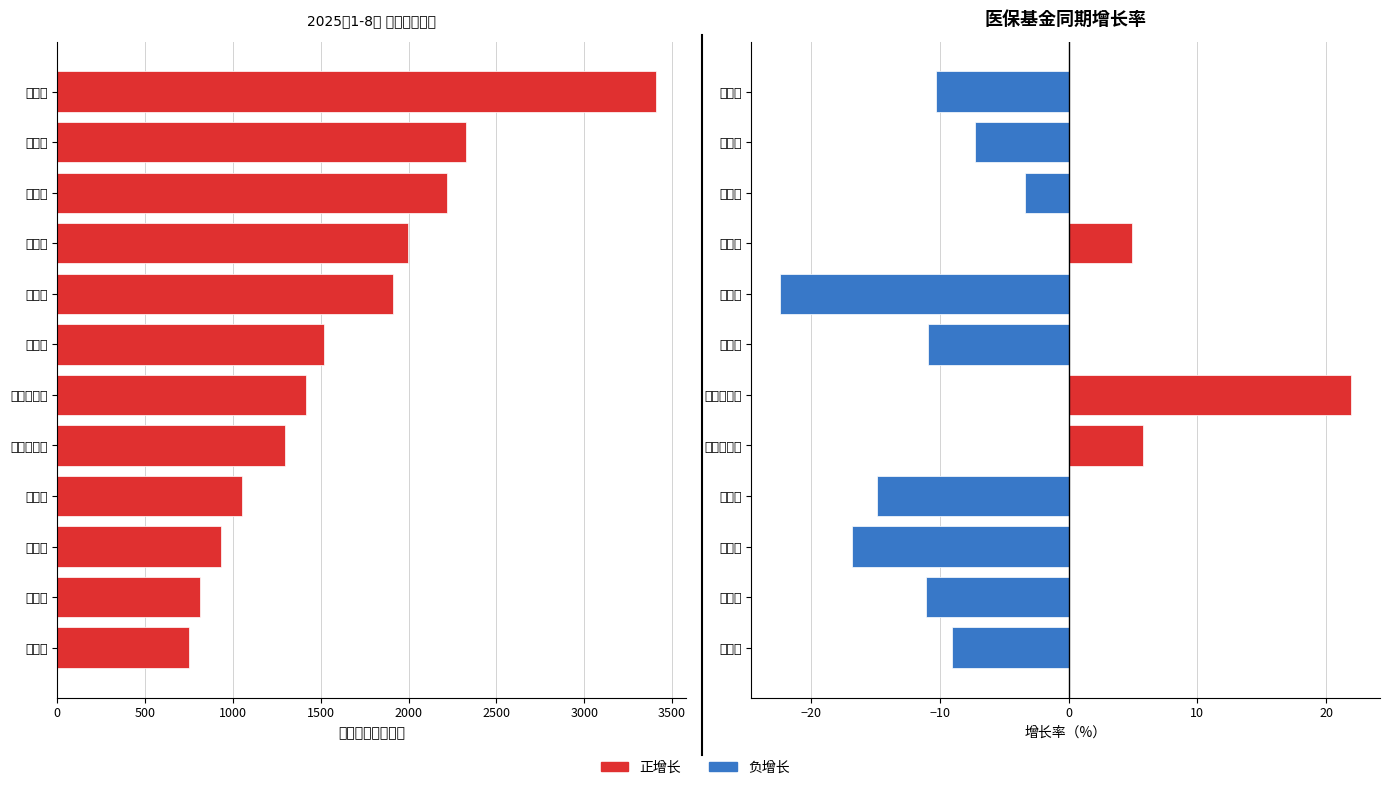

What is the smallest value displayed?

-22.4